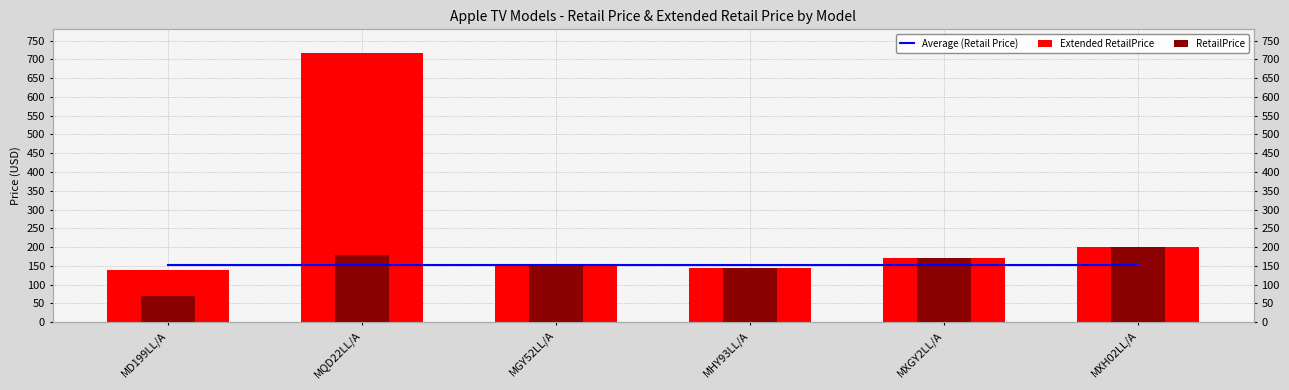

What is the sum of all RetailPrice values?

912.9